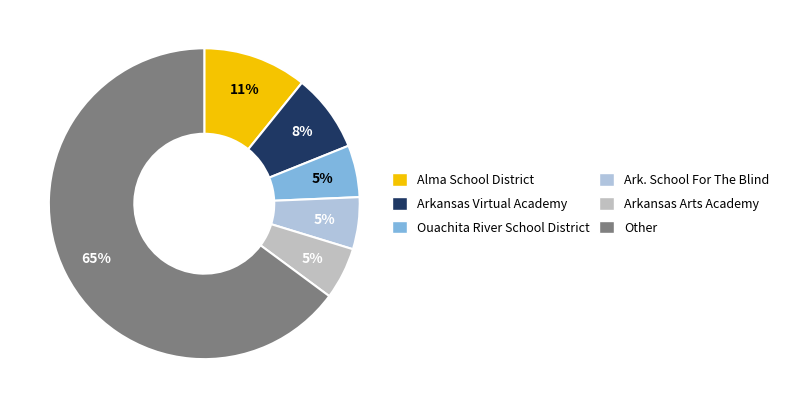

Is there any slice that represents more than half of the pie?

Yes